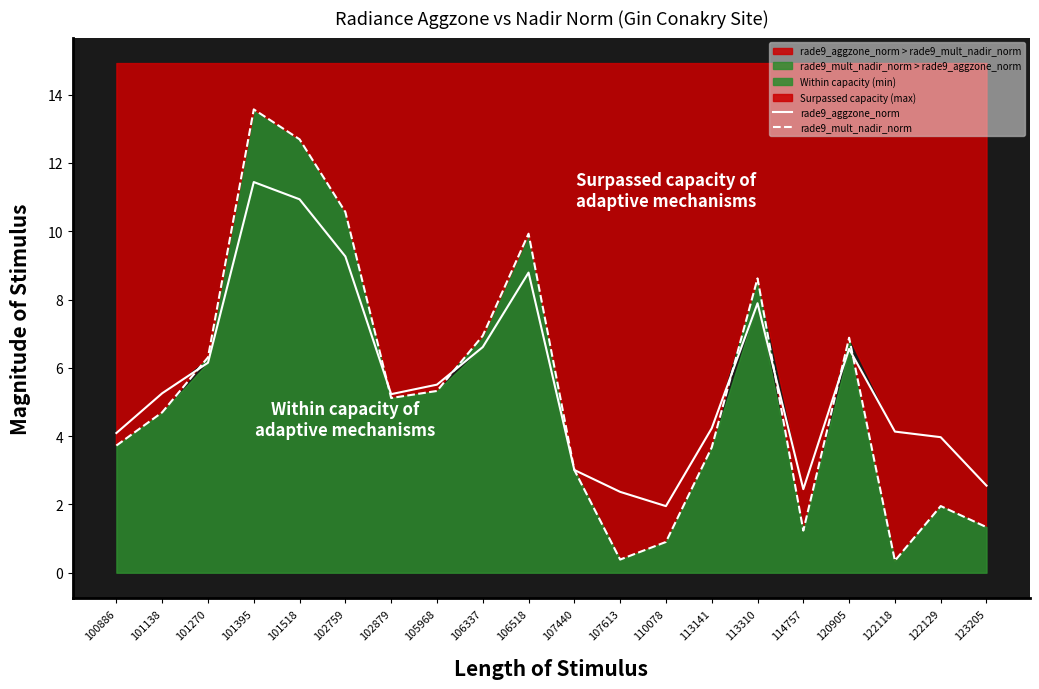

What are all the series names shown in the legend?

rade9_aggzone_norm, rade9_mult_nadir_norm